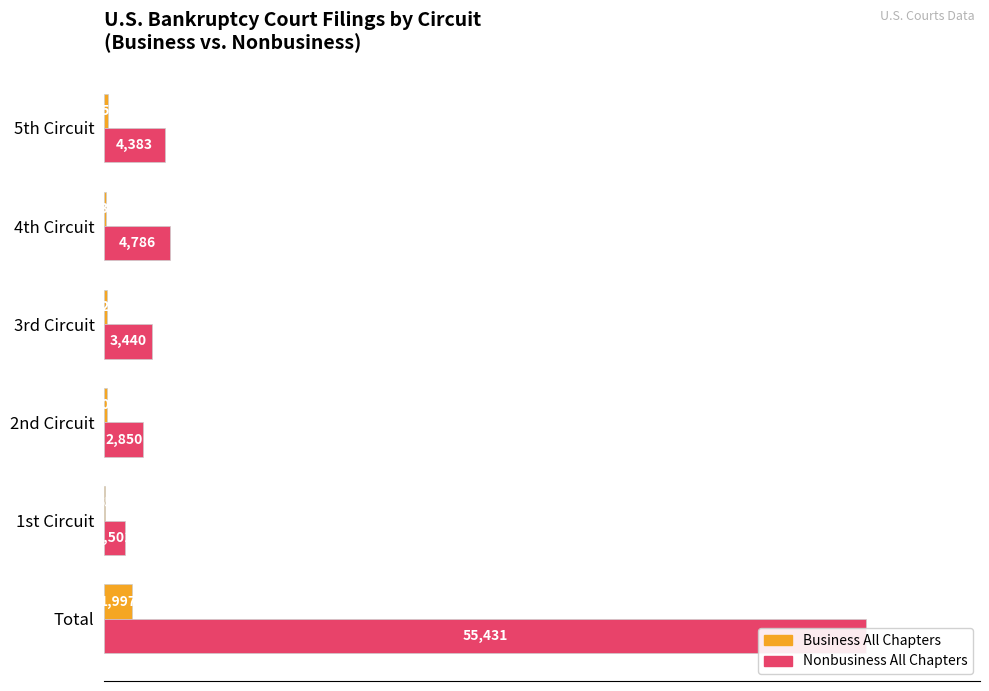

What value does the Business All Chapters series have at 4th Circuit?

139